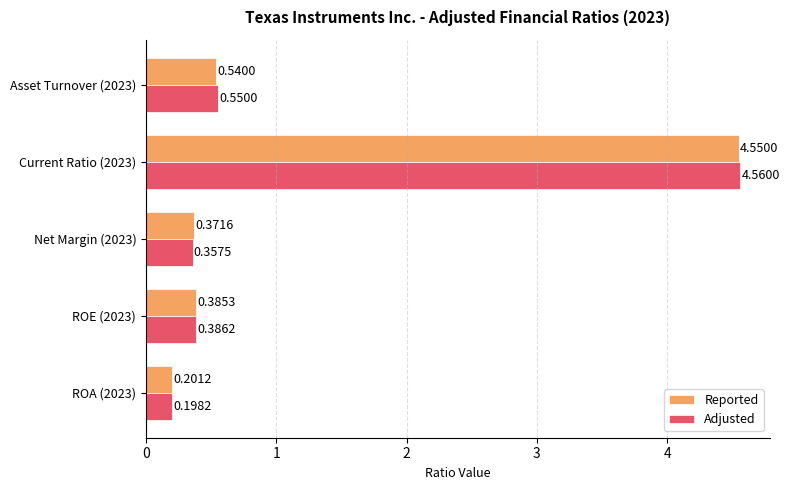

Is the value of Adjusted at ROA (2023) greater than the value of Reported at ROA (2023)?

No